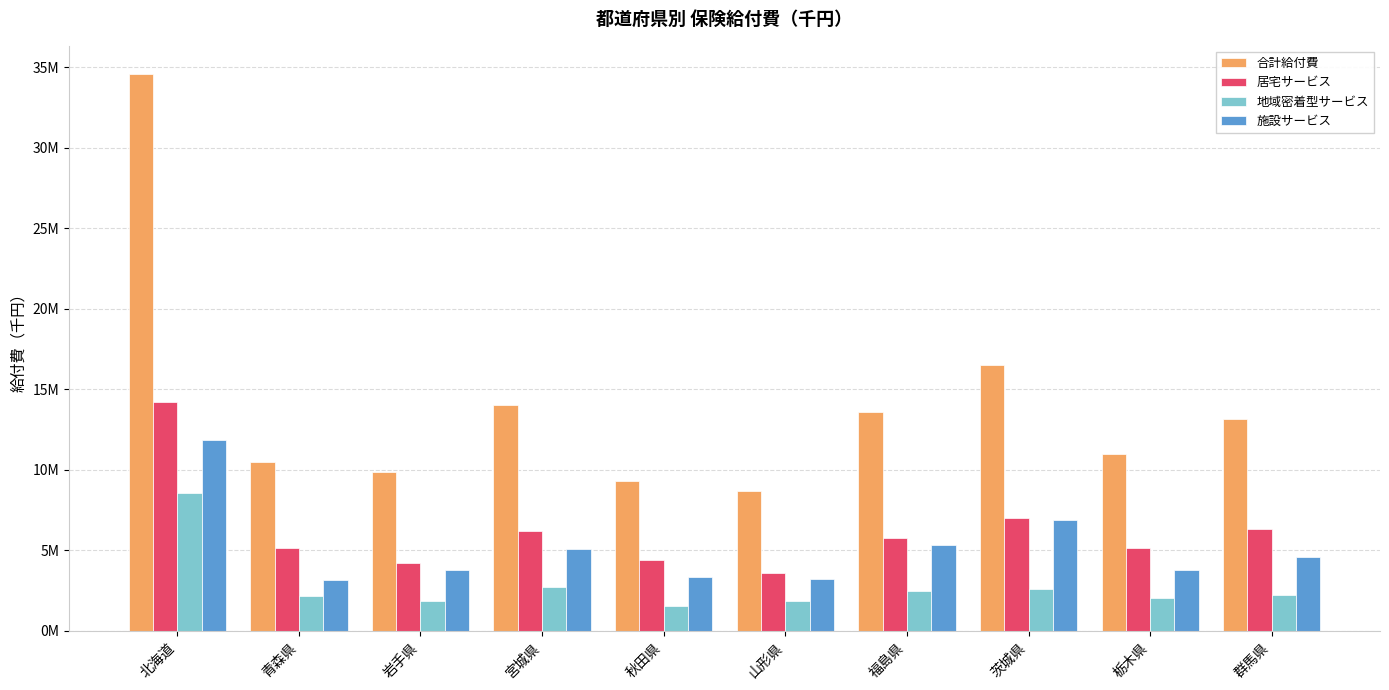

Rank the series by their maximum value, from lowest to highest.

地域密着型サービス, 施設サービス, 居宅サービス, 合計給付費